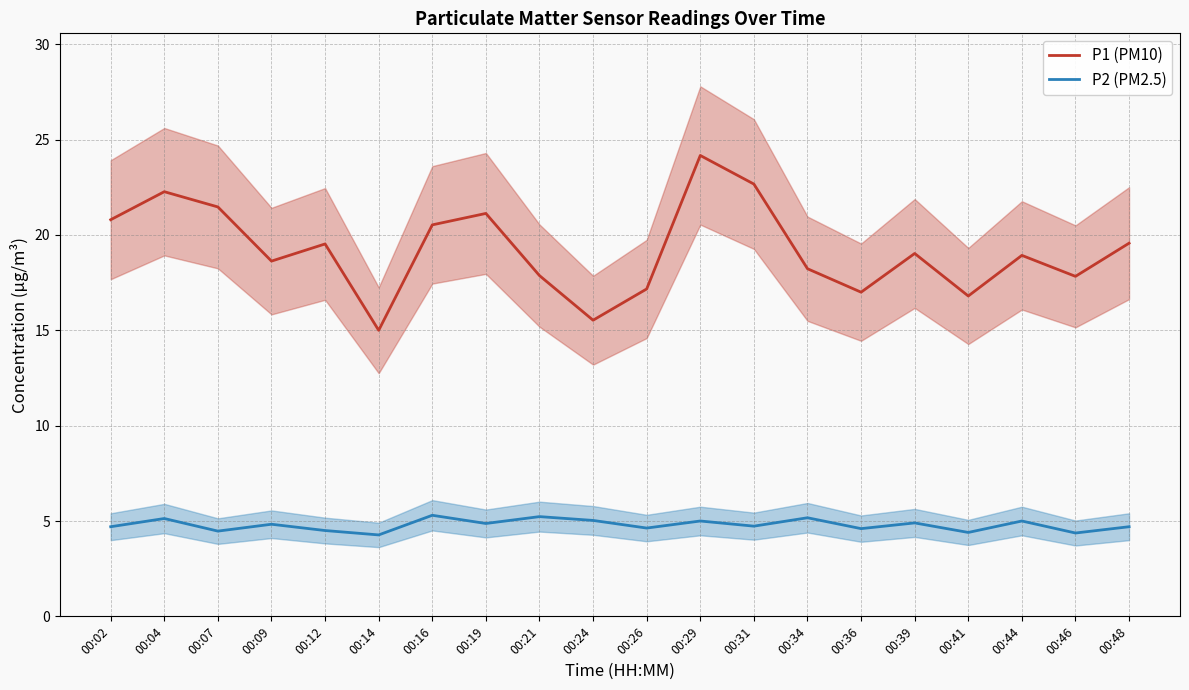

Is the value of P1 (PM10) at 00:36 greater than the value of P2 (PM2.5) at 00:26?

Yes